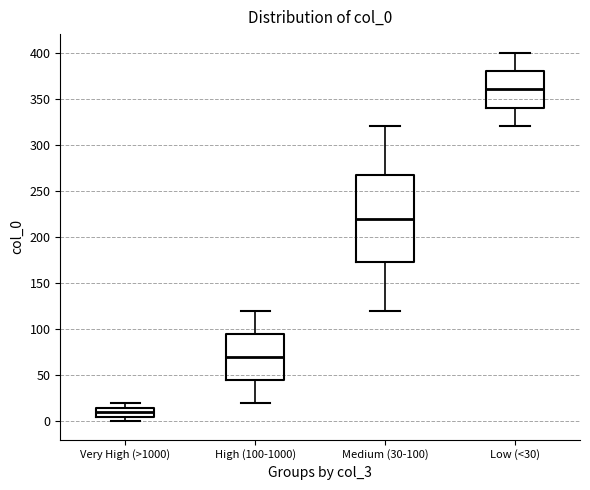

Which box's median line is the highest?

Low (<30)